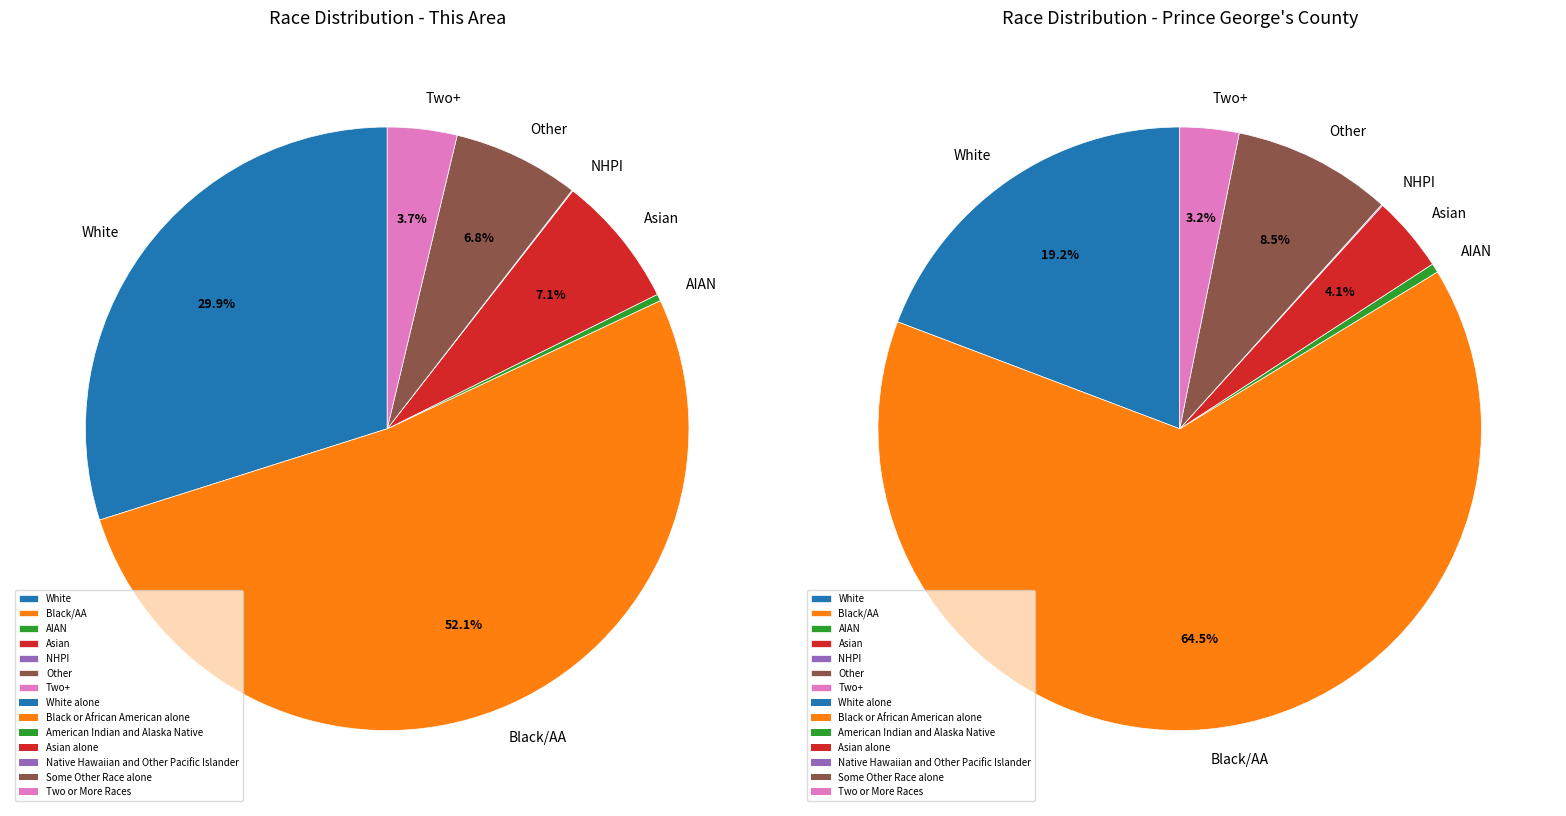

How many slices are in this pie chart?

7